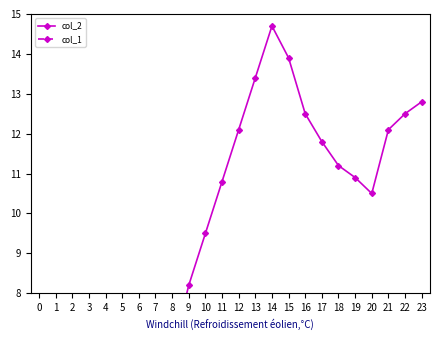

Where is col_2 nearest to the value 9?

10